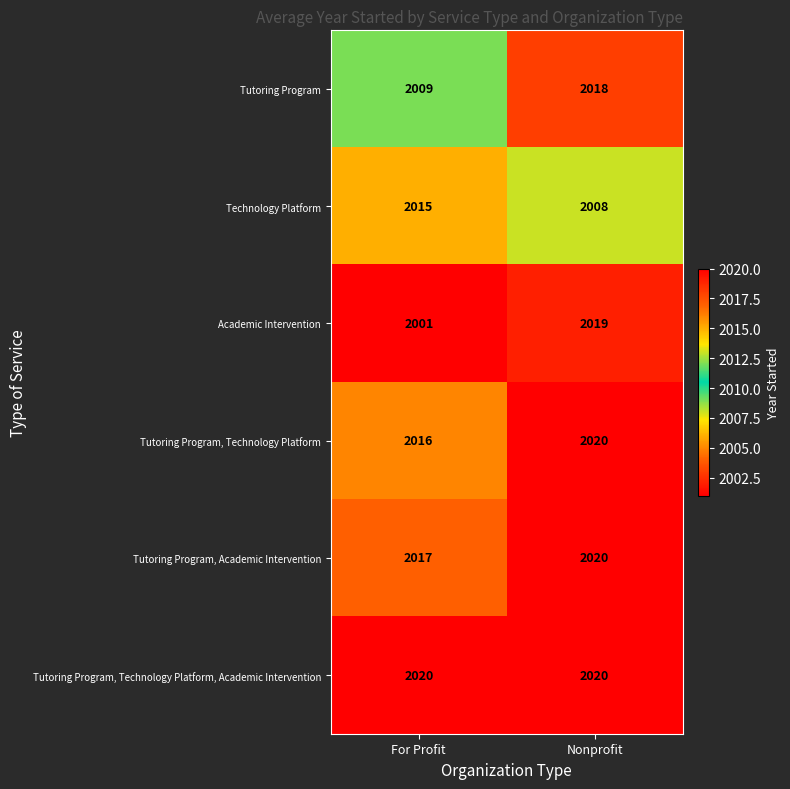

At how many categories does at least one series exceed 2002?

2